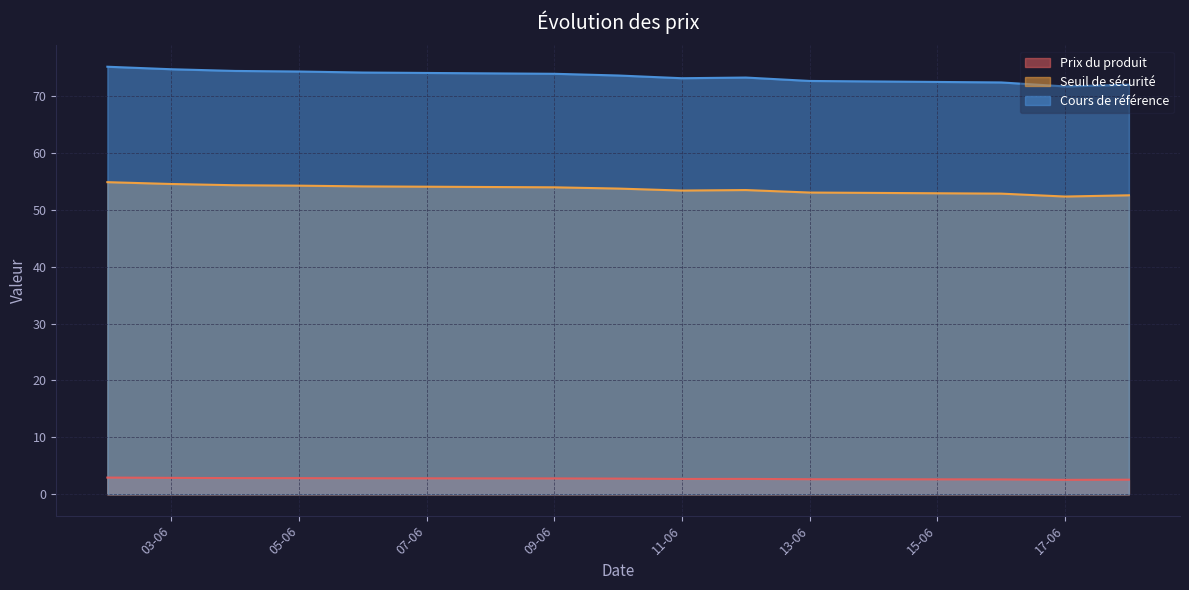

What value does the Prix du produit series have at 2025-06-16?

2.6